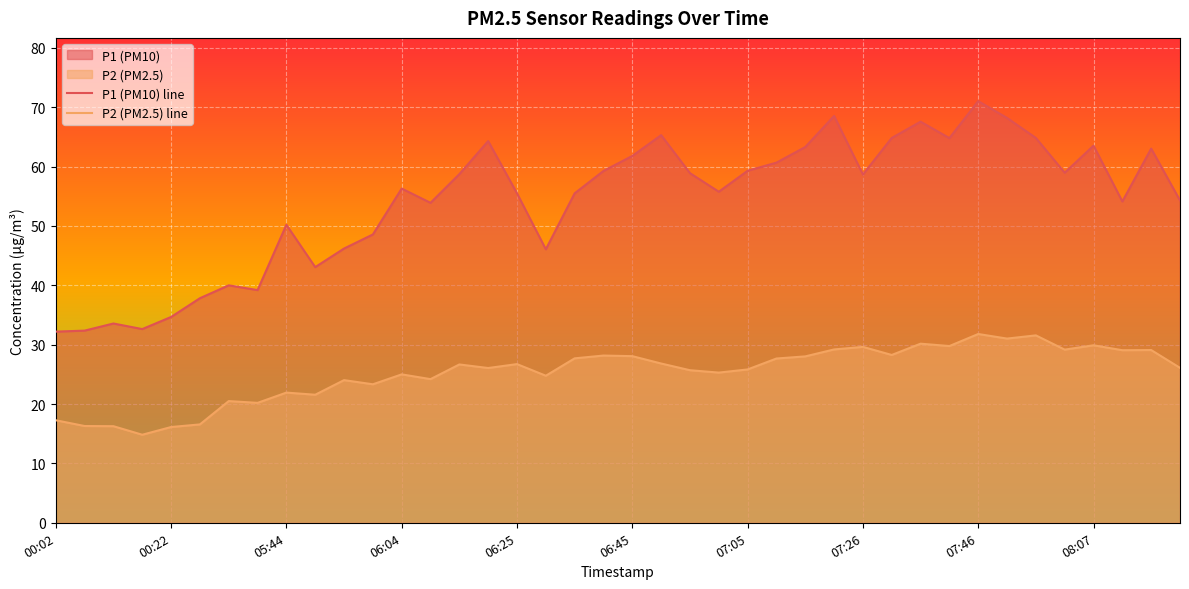

Between 00:02 and 07:05, which series saw the biggest shift?

P1 (PM10) line